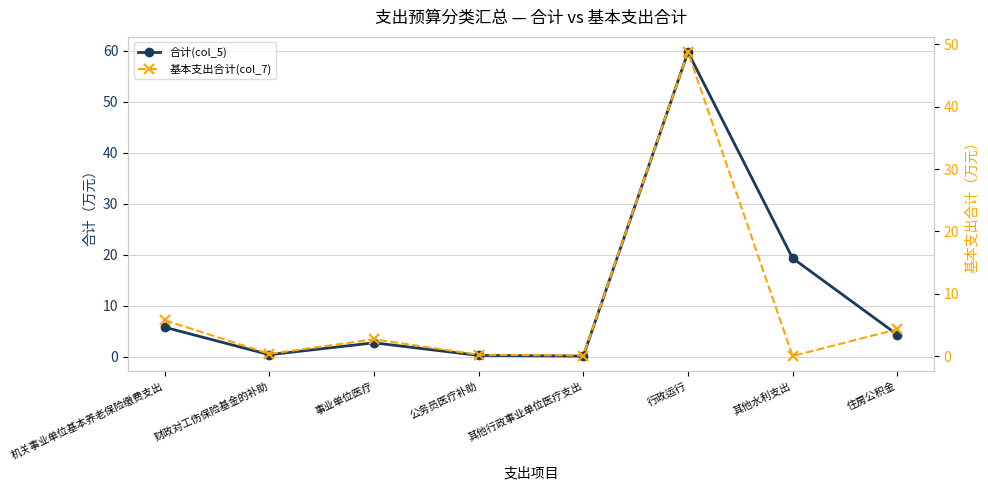

What is the total value across all series at 行政运行?

108.5